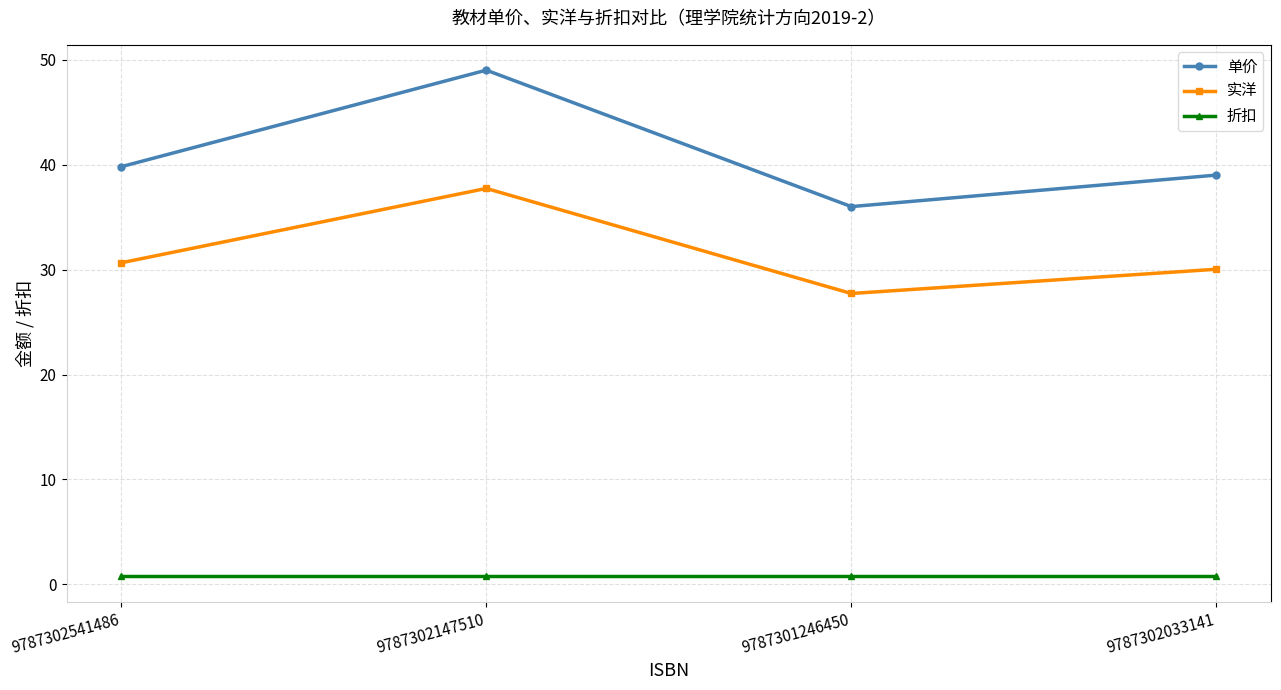

What is the difference between the second highest and minimum values in the 单价 series?

3.8